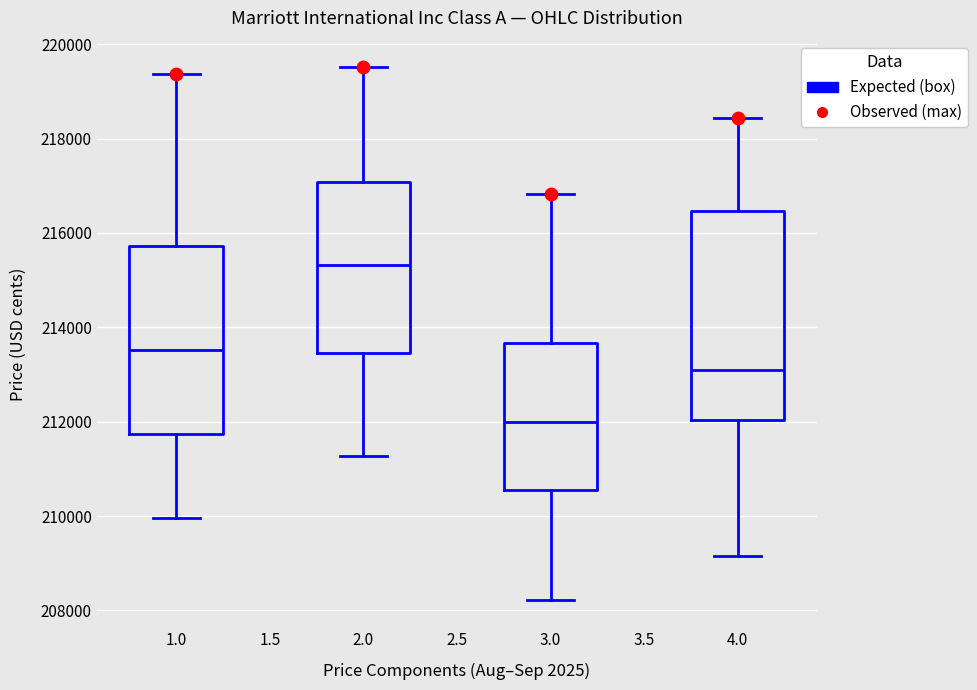

Which box has the lowest median line?

3.0